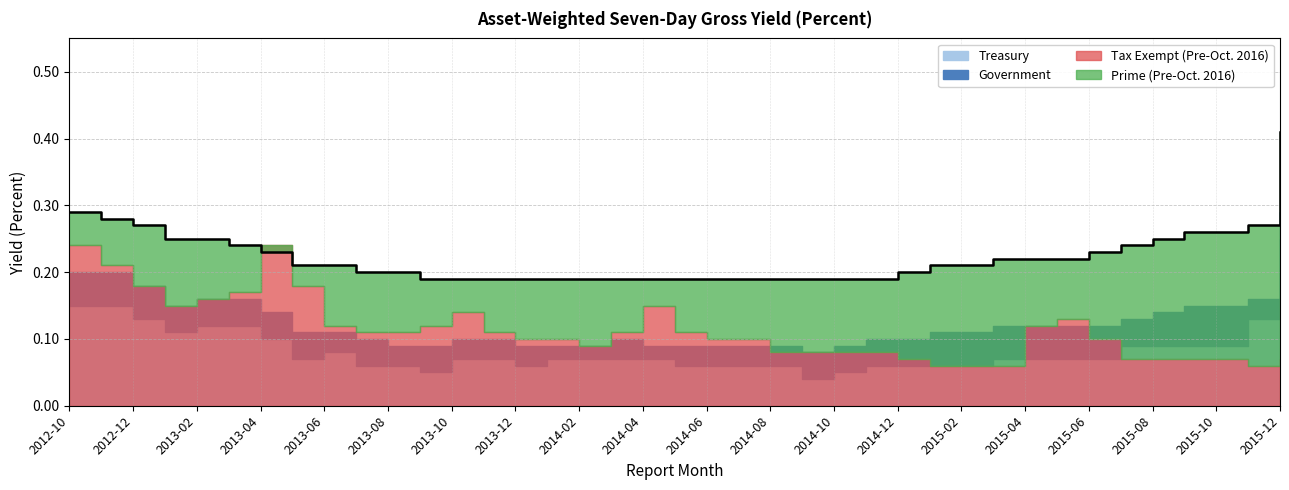

True or false: Treasury has more than 0 points higher than both neighbors.

True